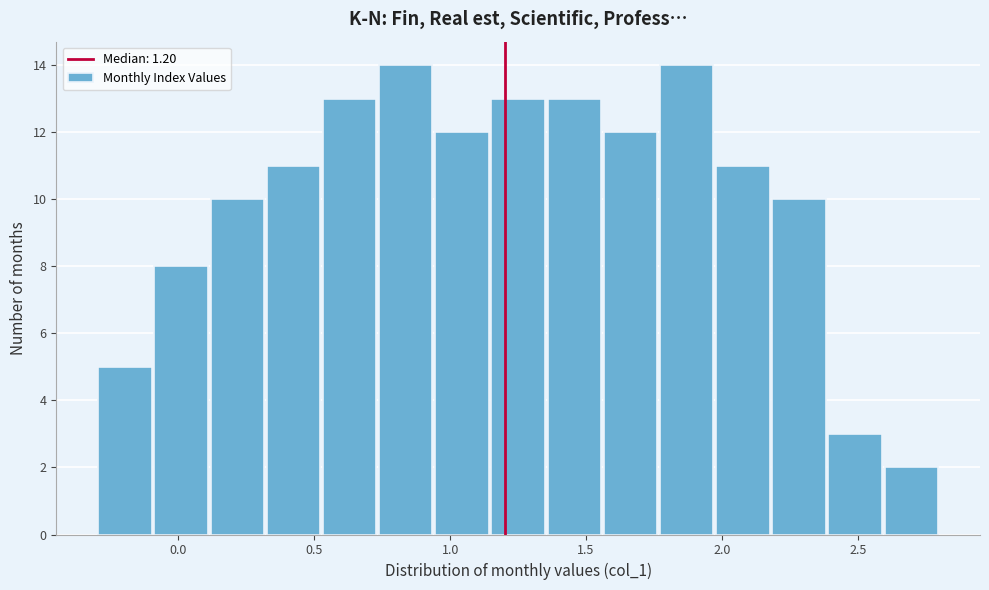

What is the height of the bar covering 1.15 to 1.35 on the x-axis? Neither the bar edges nor the heights are printed on the chart, so give them approximately, as read against the axes.

13